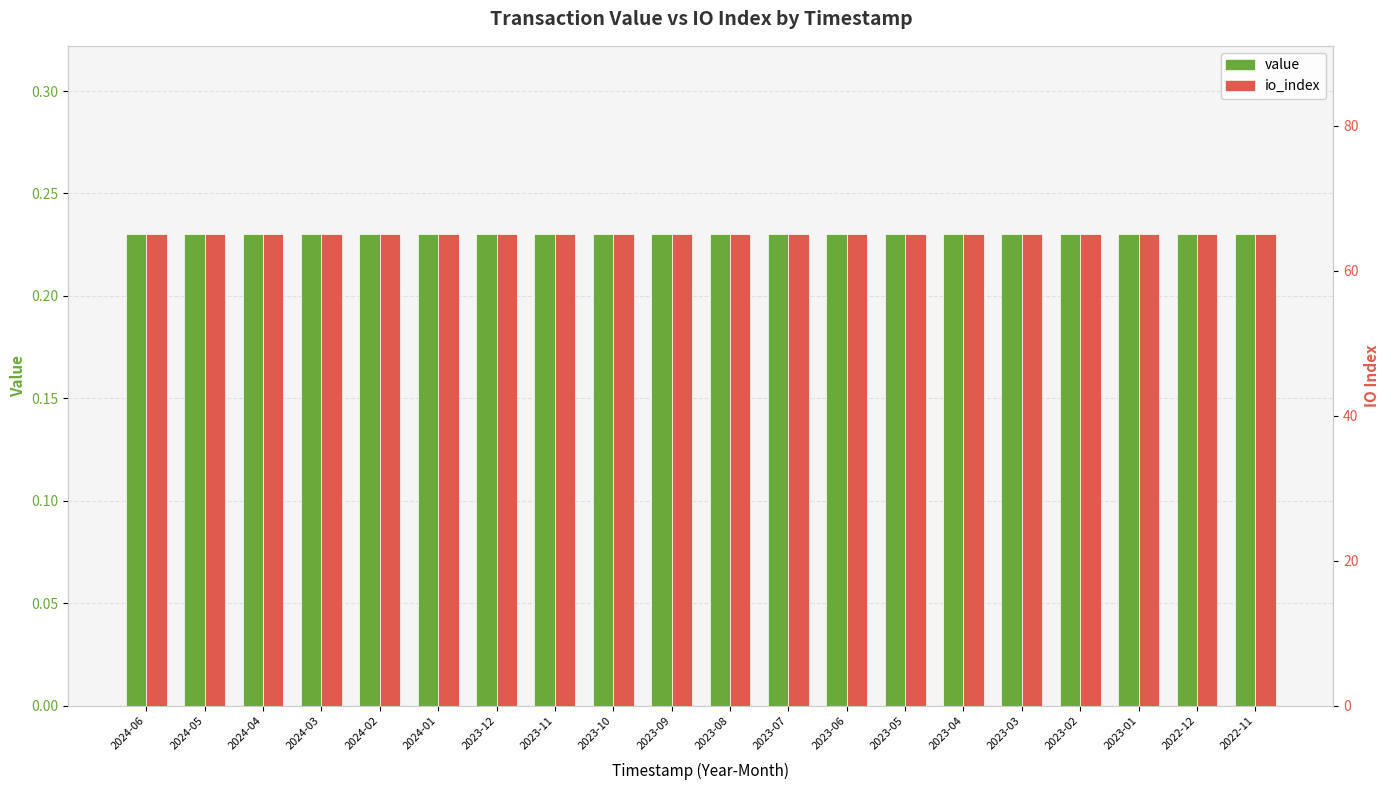

Reading left to right, what are all the values shown in this chart?

value: 2024-06=0.2	2024-05=0.2	2024-04=0.2	2024-03=0.2	2024-02=0.2	2024-01=0.2	2023-12=0.2	2023-11=0.2	2023-10=0.2	2023-09=0.2	2023-08=0.2	2023-07=0.2	2023-06=0.2	2023-05=0.2	2023-04=0.2	2023-03=0.2	2023-02=0.2	2023-01=0.2	2022-12=0.2	2022-11=0.2
io_index: 2024-06=65.0	2024-05=65.0	2024-04=65.0	2024-03=65.0	2024-02=65.0	2024-01=65.0	2023-12=65.0	2023-11=65.0	2023-10=65.0	2023-09=65.0	2023-08=65.0	2023-07=65.0	2023-06=65.0	2023-05=65.0	2023-04=65.0	2023-03=65.0	2023-02=65.0	2023-01=65.0	2022-12=65.0	2022-11=65.0